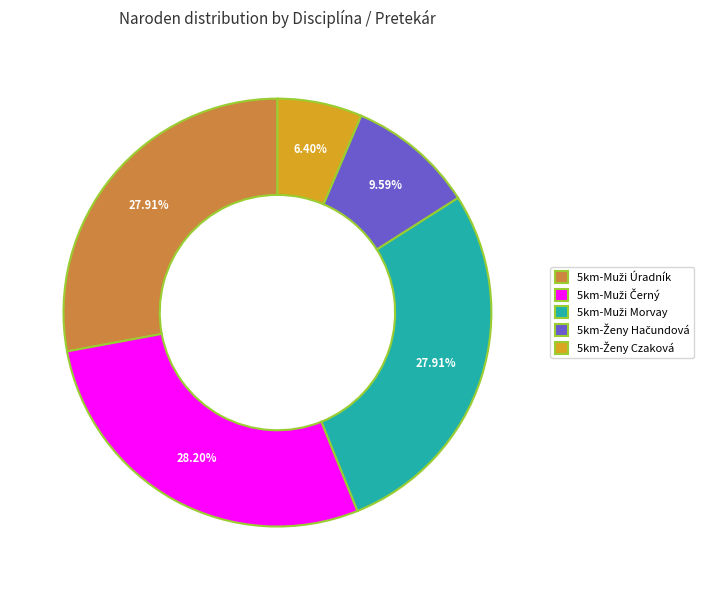

Is there a majority slice in this chart?

No